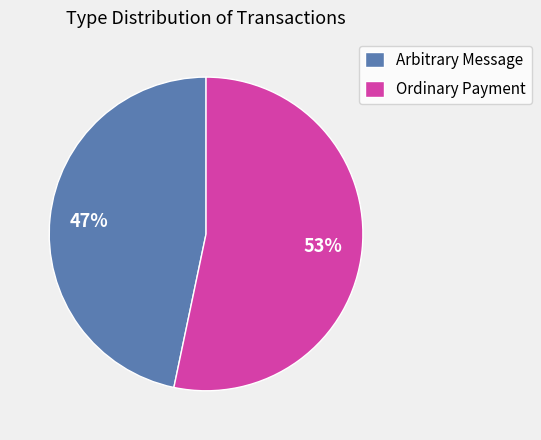

Is the sum of Ordinary Payment and Arbitrary Message greater than half?

Yes